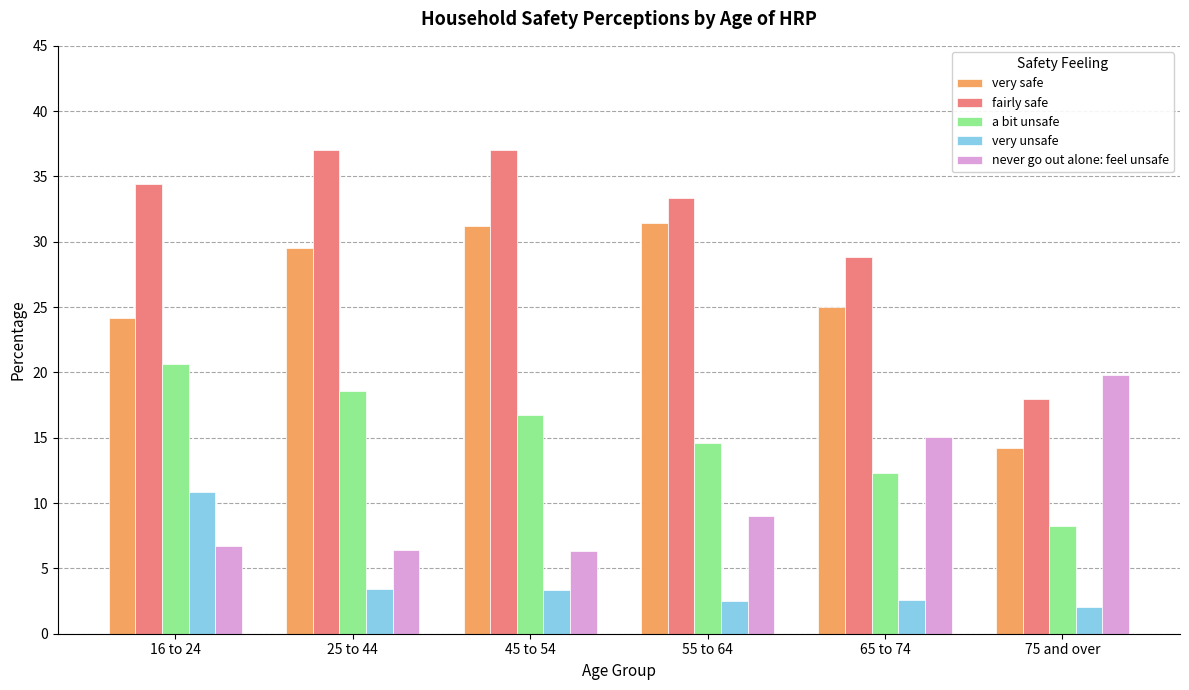

What position from the left is 16 to 24?

1